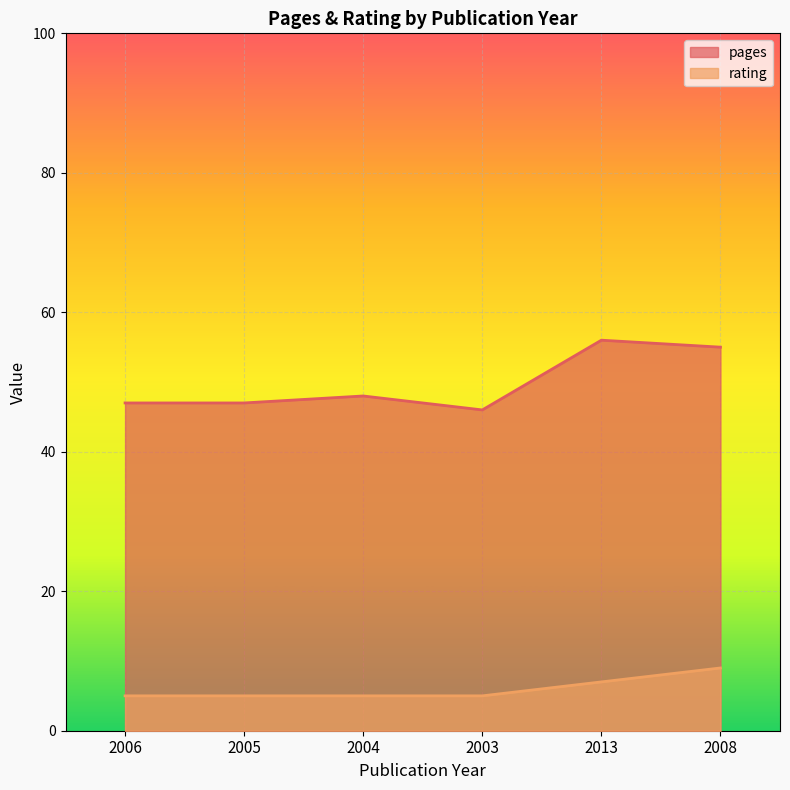

List the series in order of their overall mean, highest first.

pages_line, rating_line